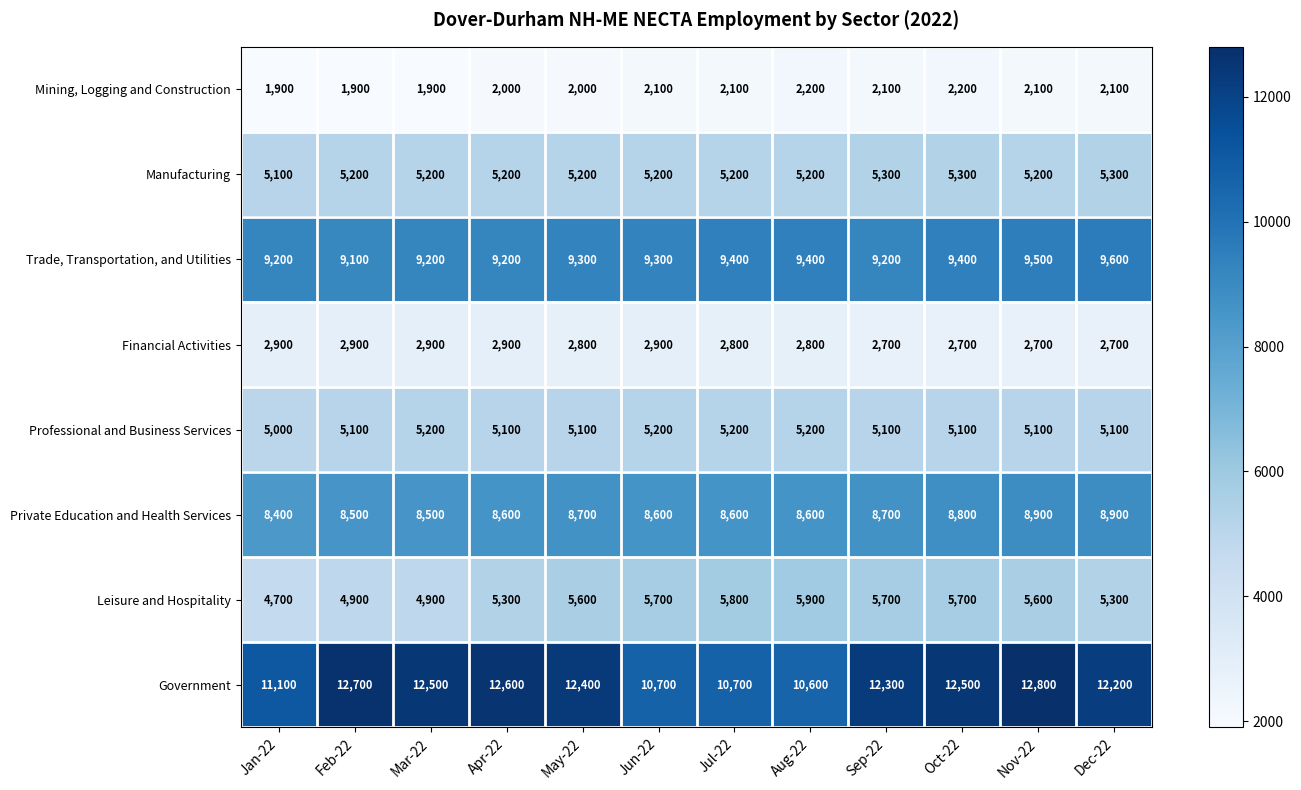

Which series has the widest spread of values?

Government